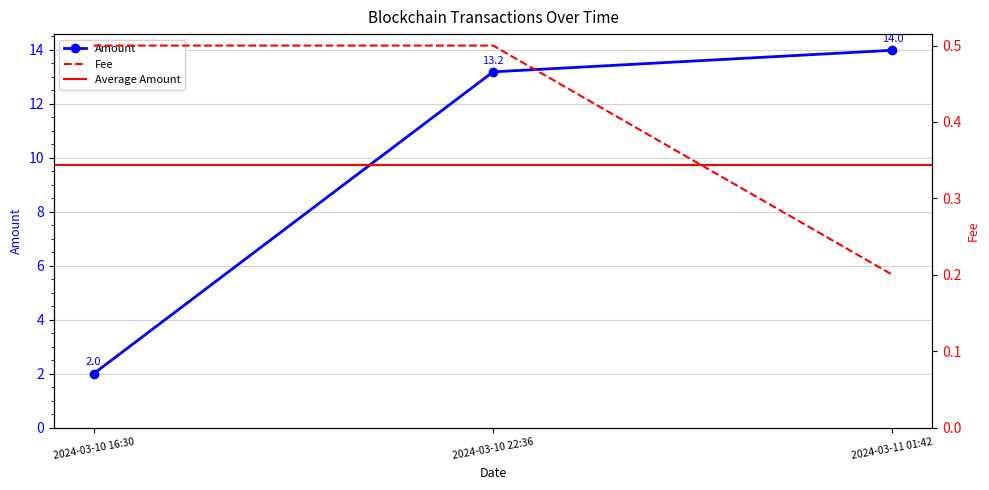

The Fee series shows 0.2 at 2024-03-10 22:36. True or false?

False